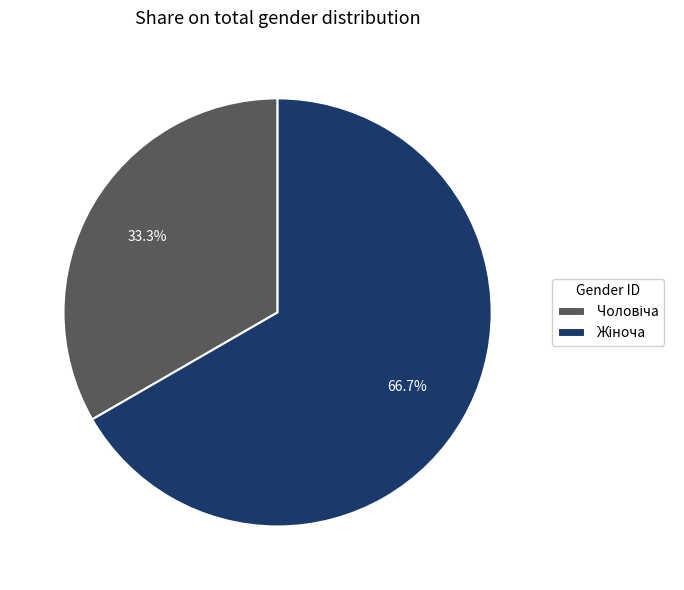

Is there a majority slice in this chart?

Yes